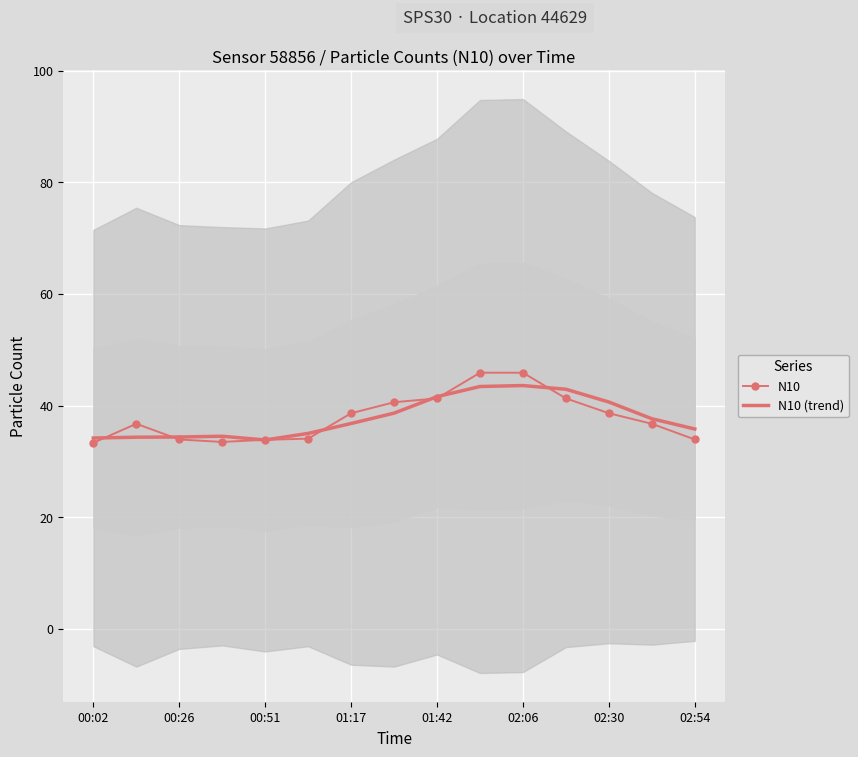

How many data points does each series have?

15